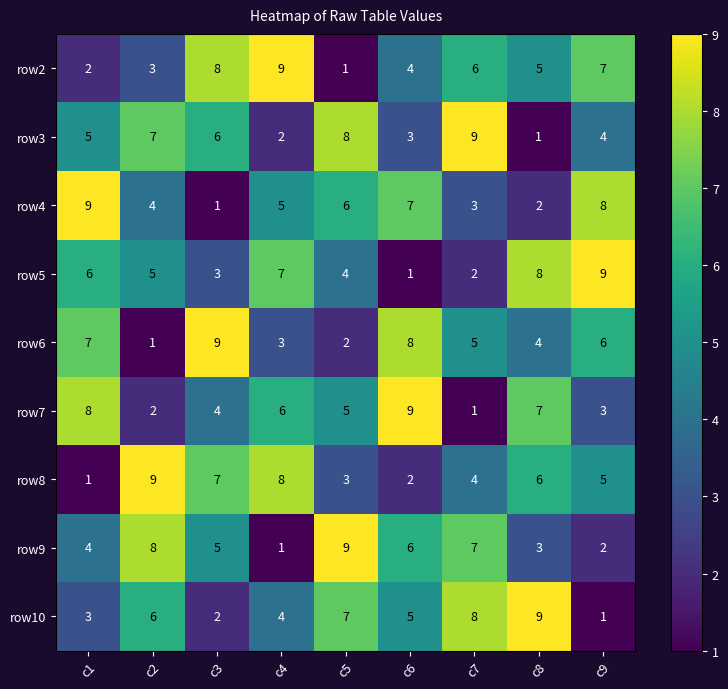

What is the smallest value displayed?

1